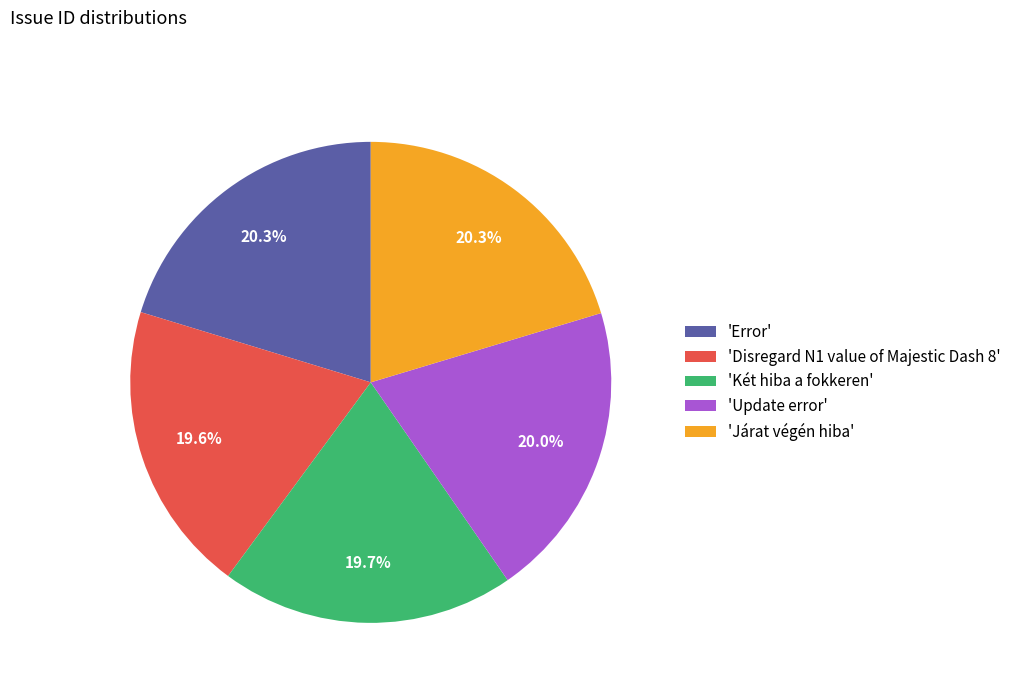

How many segments does this pie chart have?

5